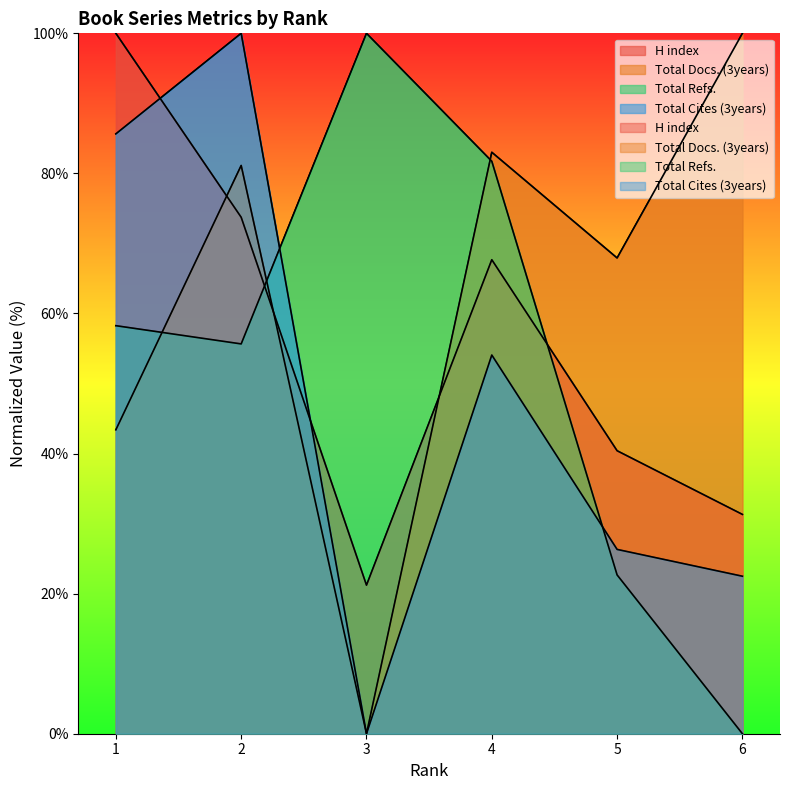

What is the difference between the highest and lowest values at 3?

100.0